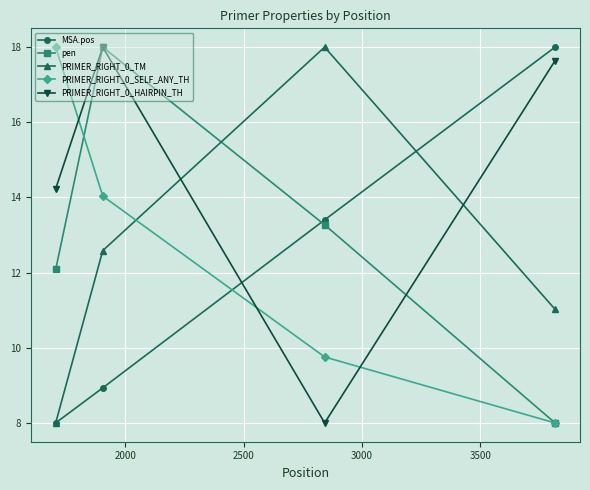

True or false: pen has more than 0 points higher than both neighbors.

True